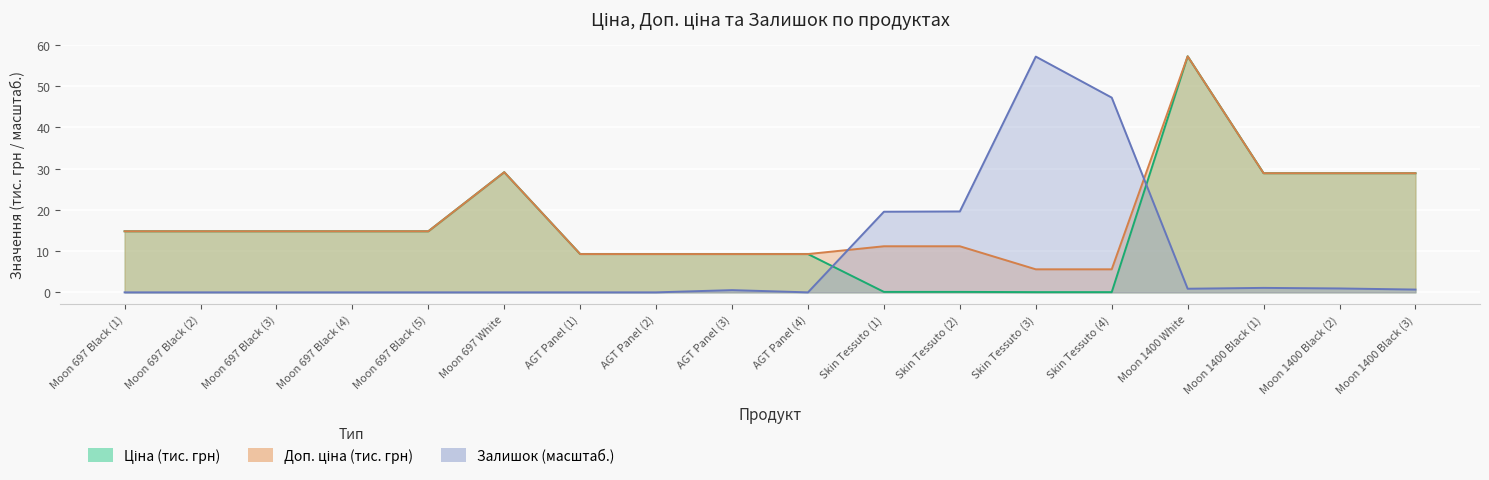

True or false: Ціна and Доп. ціна cross at least once.

False